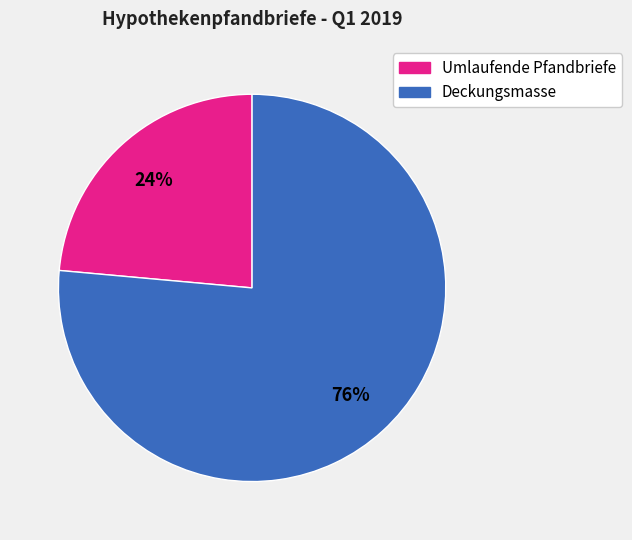

To the nearest percent, what is the average slice percentage?

50%